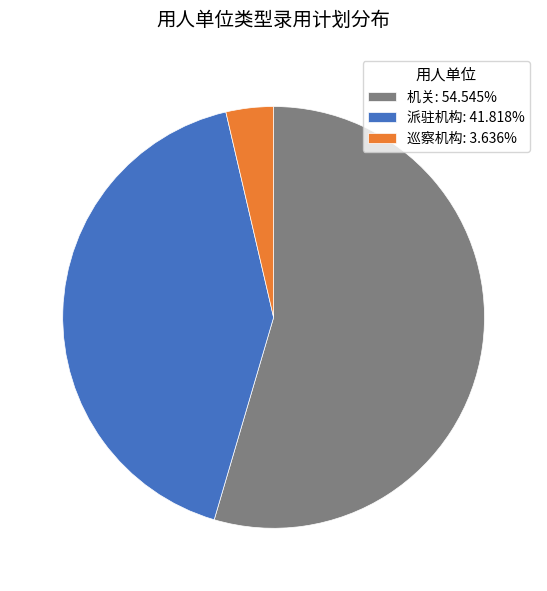

Which slice is the smallest?

巡察机构